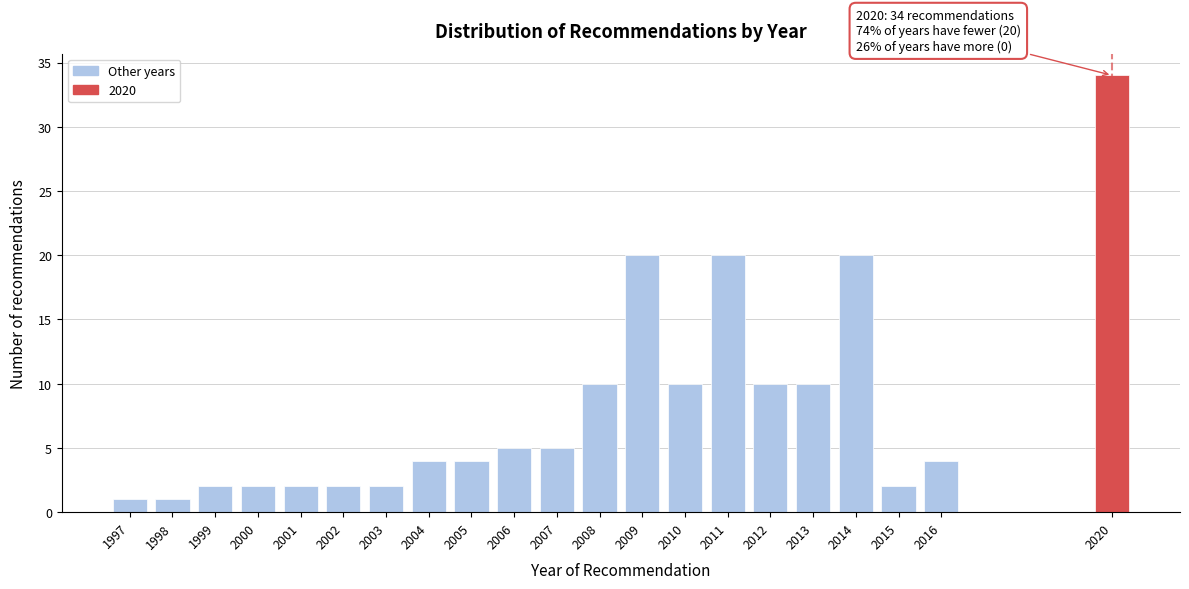

Reading right to left, transcribe all the data shown in this chart.

2020=34	2016=4	2015=2	2014=20	2013=10	2012=10	2011=20	2010=10	2009=20	2008=10	2007=5	2006=5	2005=4	2004=4	2003=2	2002=2	2001=2	2000=2	1999=2	1998=1	1997=1